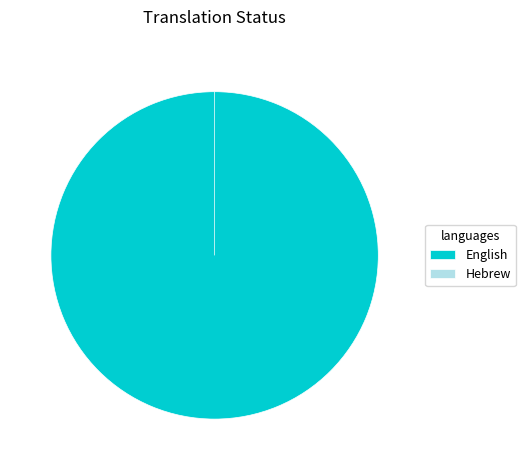

What percentage do English and Hebrew together represent?

100.0%